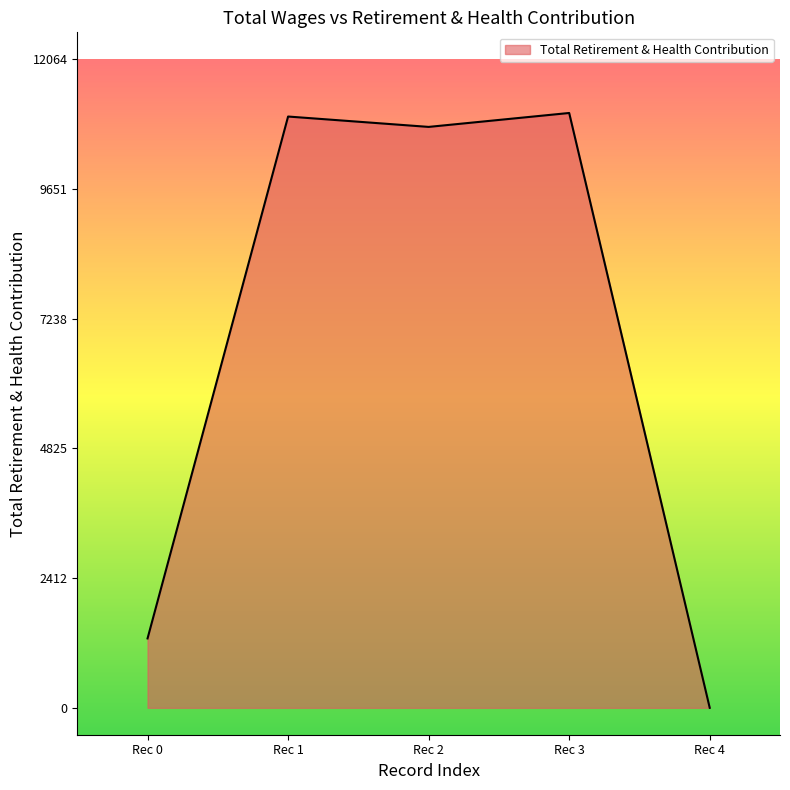

How many interior local peaks (higher than both neighbors) does the data have?

2